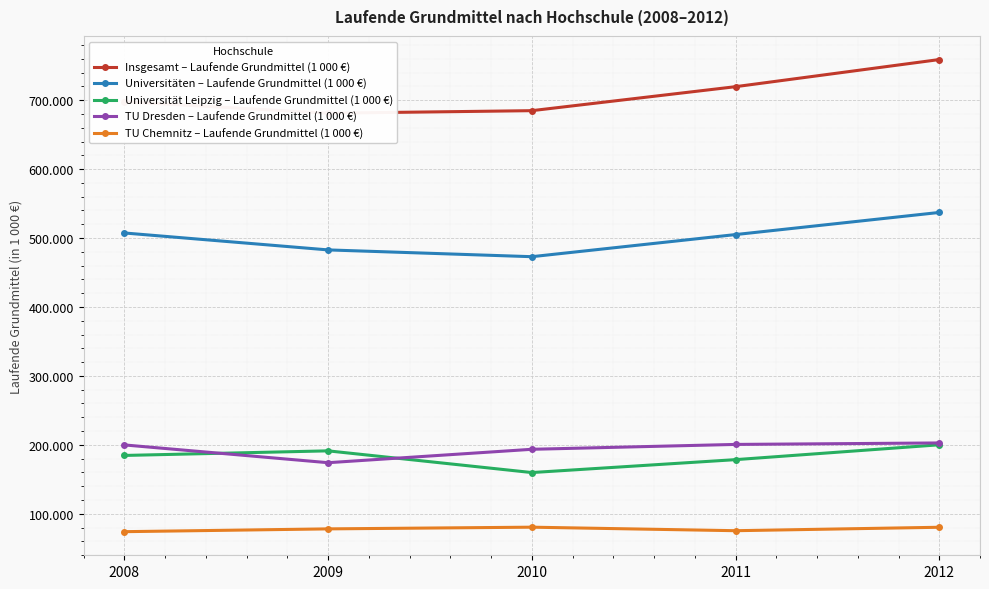

Is the value of TU Chemnitz – Laufende Grundmittel (1 000 €) at 2008 greater than the value of TU Dresden – Laufende Grundmittel (1 000 €) at 2009?

No